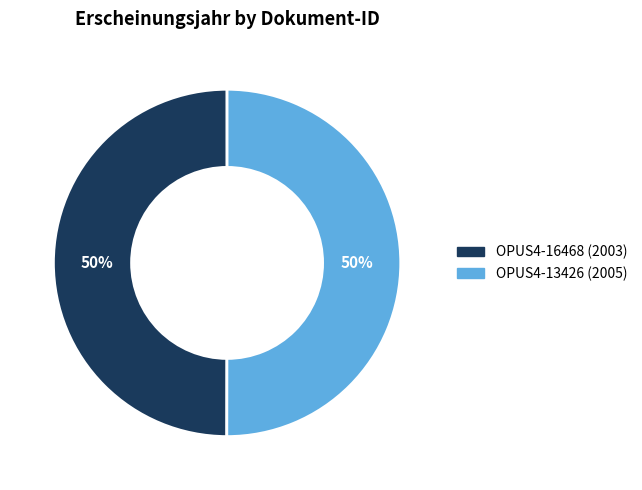

To the nearest percent, what is the combined percentage of OPUS4-13426 and OPUS4-16468?

100%